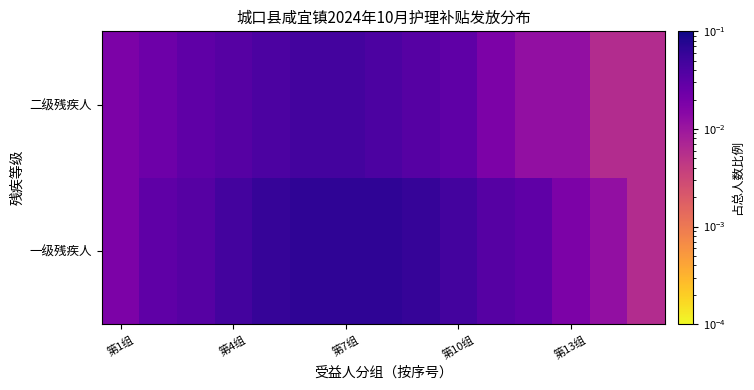

List the series in order of their peak value, highest first.

一级残疾人, 二级残疾人